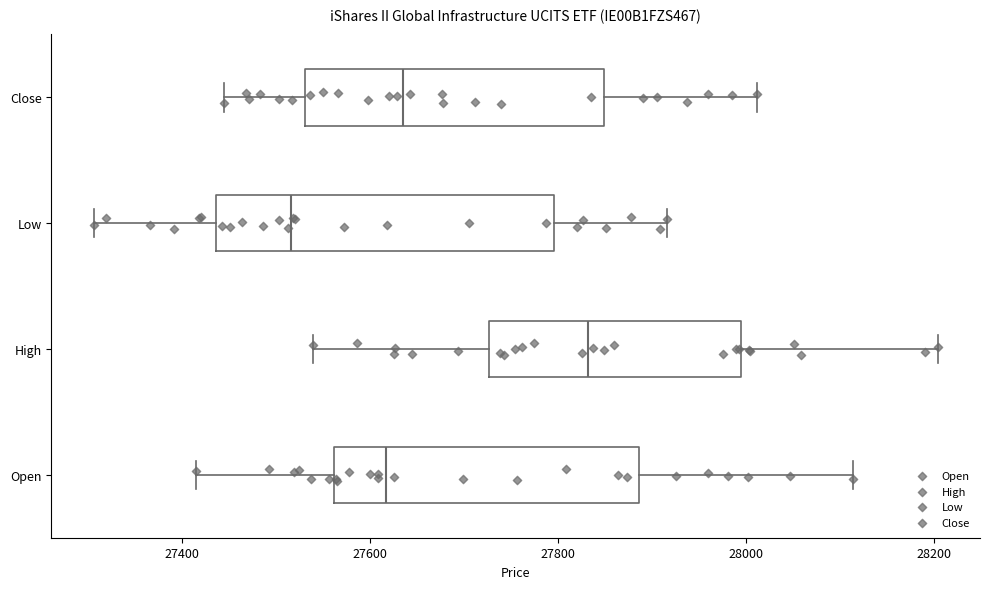

Reading bottom to top, read every box against the x-axis: the position of its median line, the range the box covers, and the ends of its whiskers. The values are not printed on the chart, so give them approximately, as read against the axis.

Open: median 27620, box 27560 to 27880, whiskers 27420 to 28120
High: median 27840, box 27720 to 28000, whiskers 27540 to 28200
Low: median 27520, box 27440 to 27800, whiskers 27300 to 27920
Close: median 27640, box 27540 to 27840, whiskers 27440 to 28020